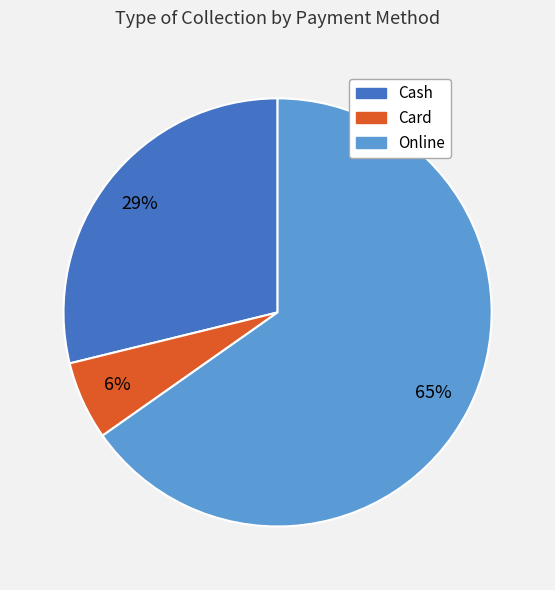

Which slice is the smallest?

Card